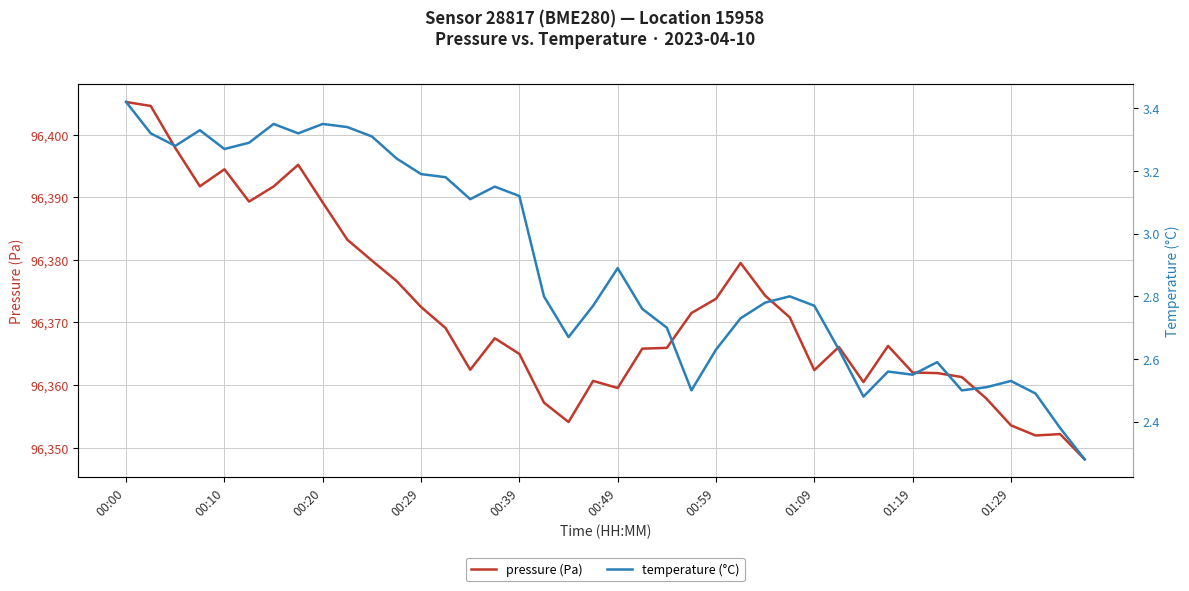

Which series has the largest range (max minus min)?

pressure (Pa)